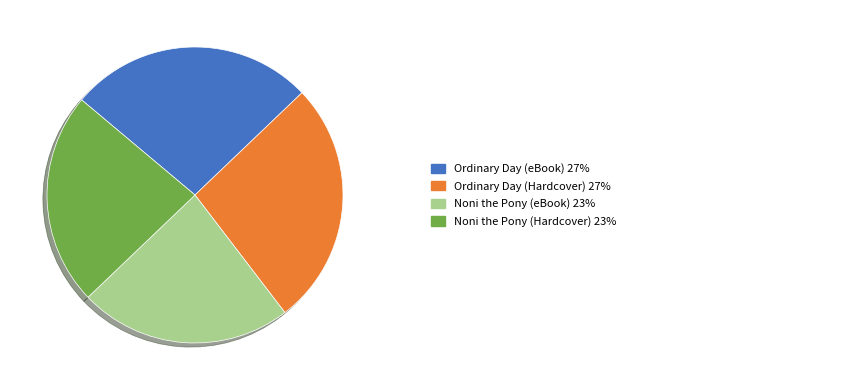

Is there any slice that represents more than half of the pie?

No